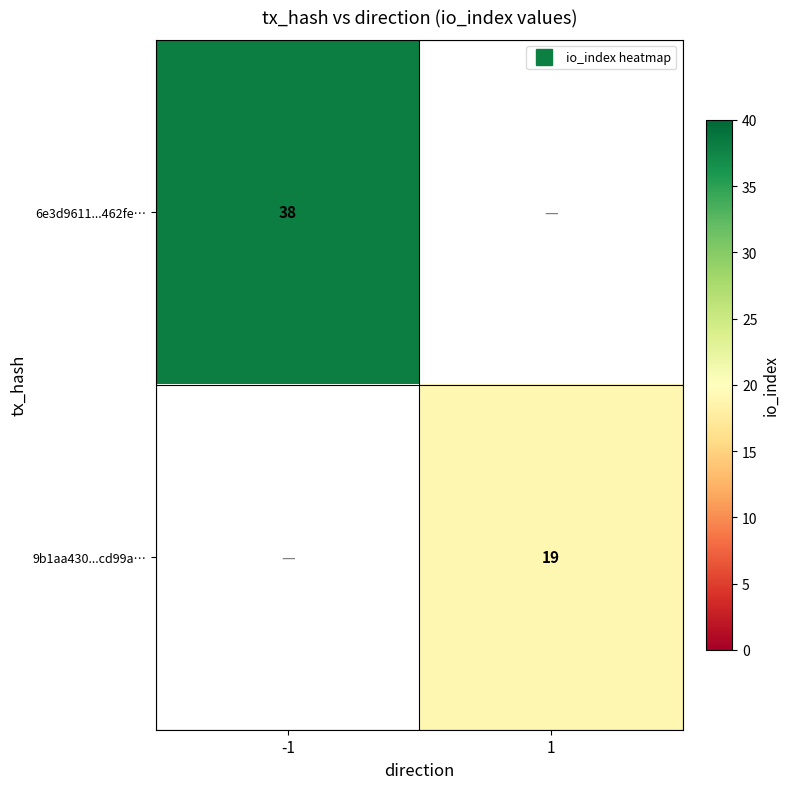

What value does the 9b1aa430...cd99a… series have at 1?

19.0